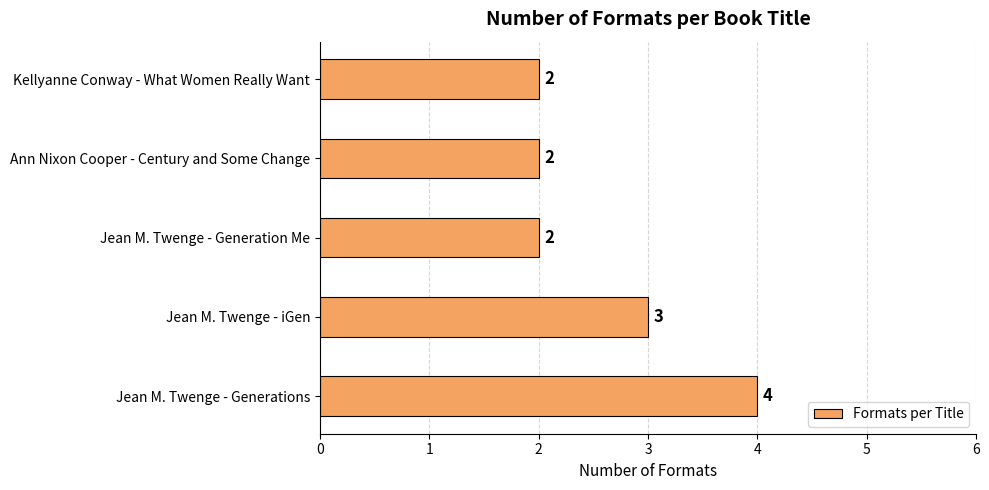

The chart shows a value of 1 at Kellyanne Conway - What Women Really Want. True or false?

False